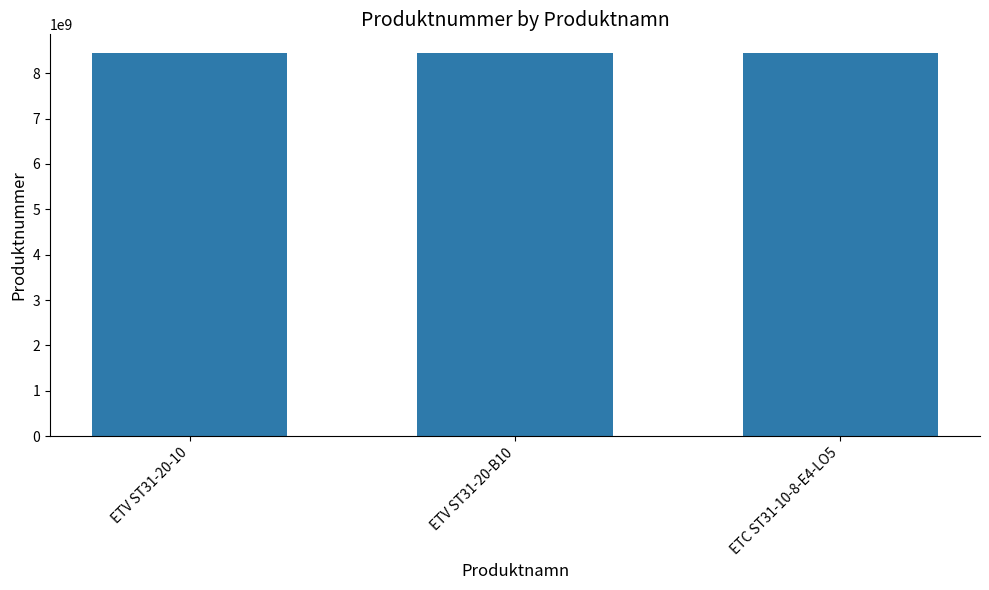

Where is the data nearest to the value 8433216869?

ETV ST31-20-B10